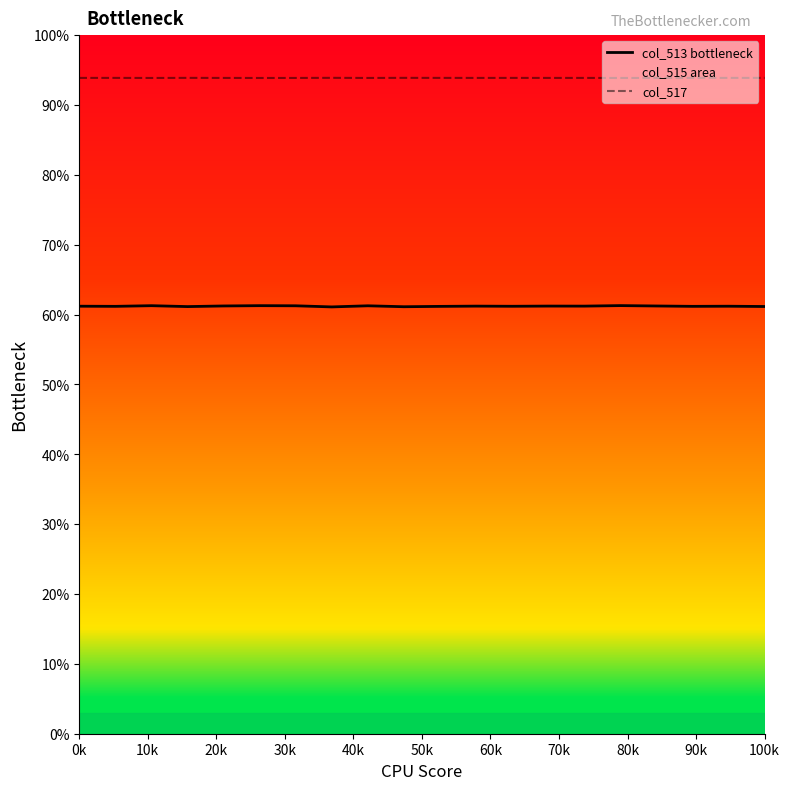

Which series has the largest range (max minus min)?

col_513 bottleneck